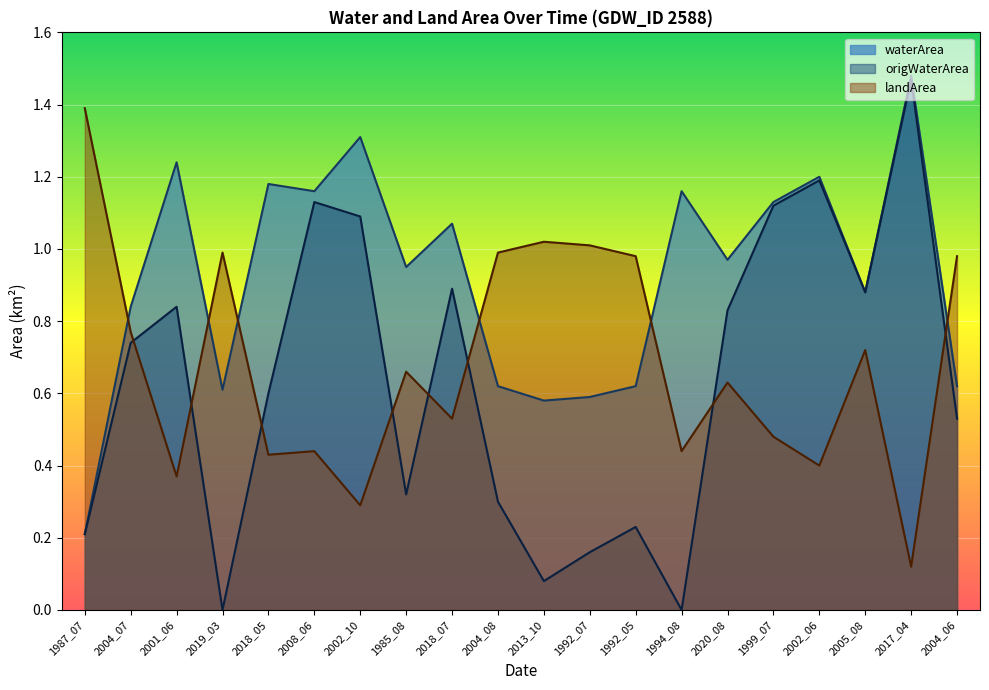

True or false: origWaterArea has a value of 1.8 at 2008_06.

False